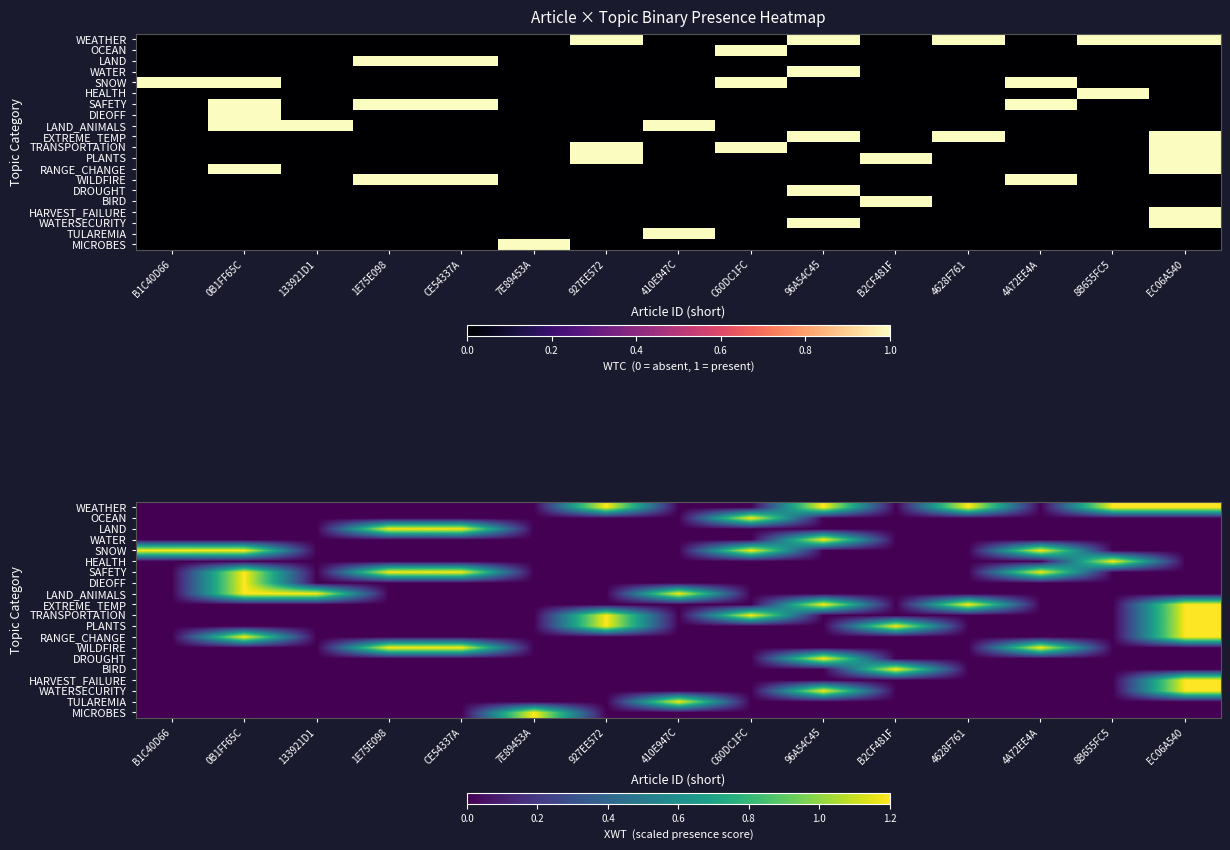

Rank the series at 7E89453A from highest to lowest value.

MICROBES, WEATHER, OCEAN, LAND, WATER, SNOW, HEALTH, SAFETY, DIEOFF, LAND_ANIMALS, EXTREME_TEMP, TRANSPORTATION, PLANTS, RANGE_CHANGE, WILDFIRE, DROUGHT, BIRD, HARVEST_FAILURE, WATERSECURITY, TULAREMIA